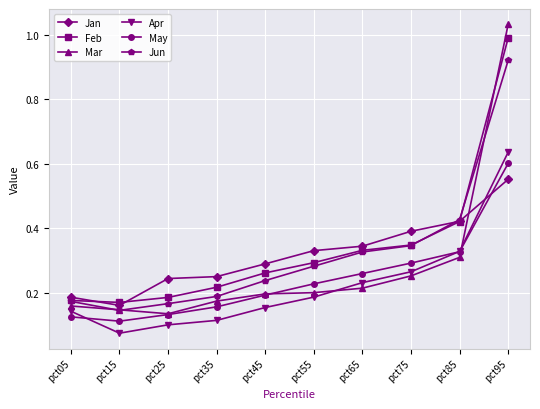

Is the value of Apr at pct95 greater than the value of Jun at pct55?

Yes